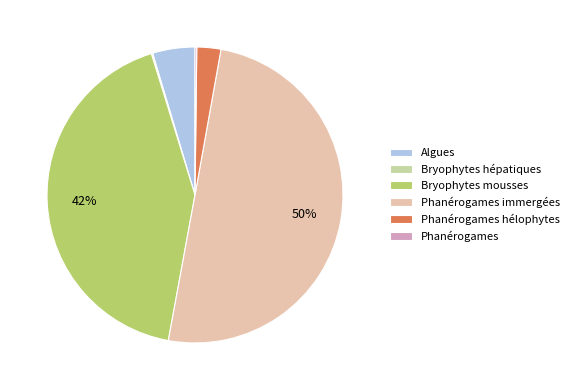

To the nearest percent, what is the difference between the largest and smallest slice percentages?

50%